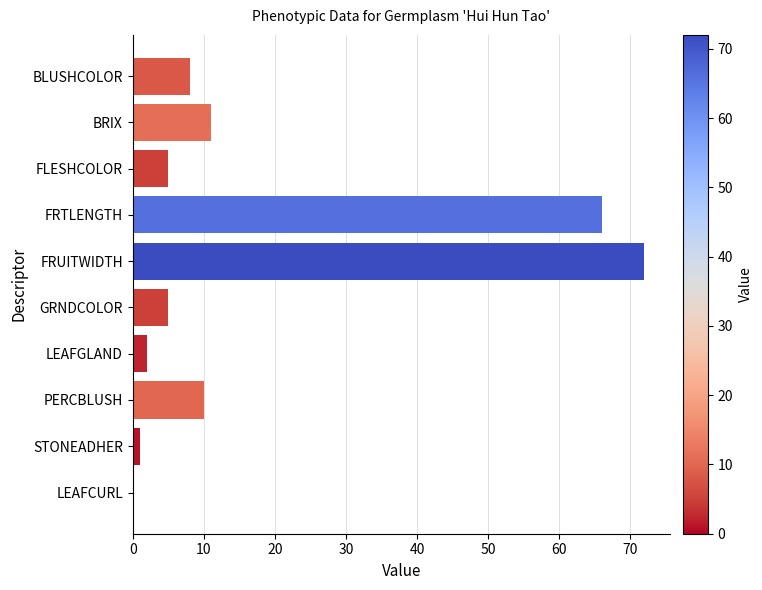

What is the sum of all values?

180